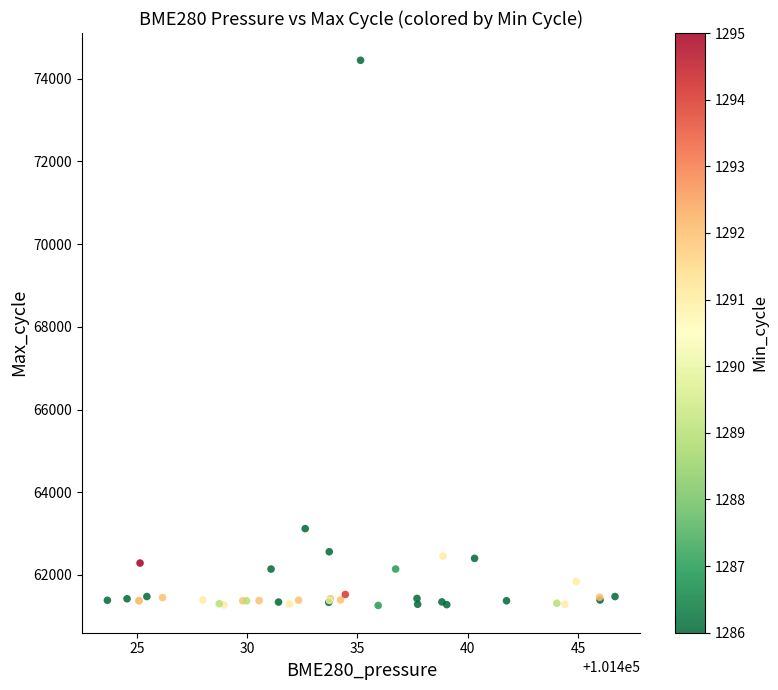

What Y value in the scatter plot is closest to 67854?

63121